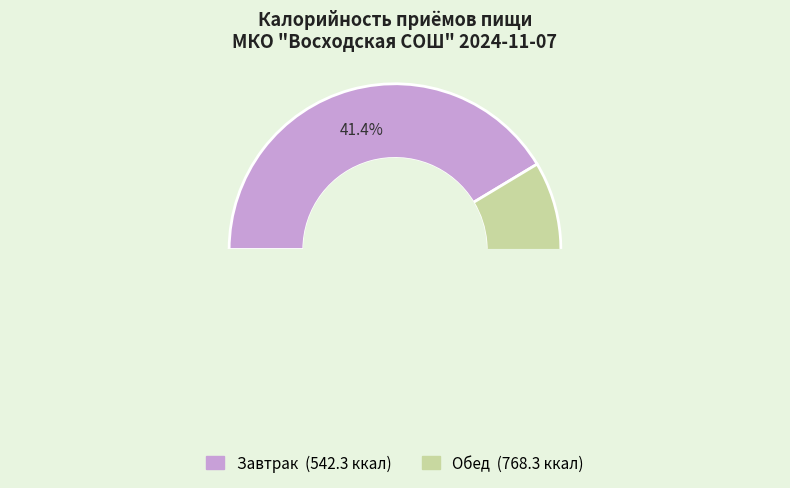

Combined, do Завтрак and Обед account for over 50%?

Yes